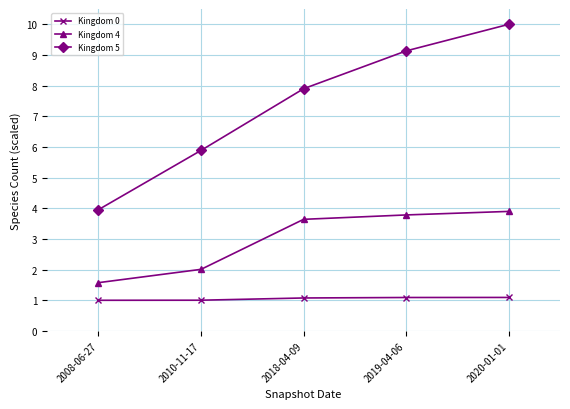

What are all the series names shown in the legend?

Kingdom 0, Kingdom 4, Kingdom 5